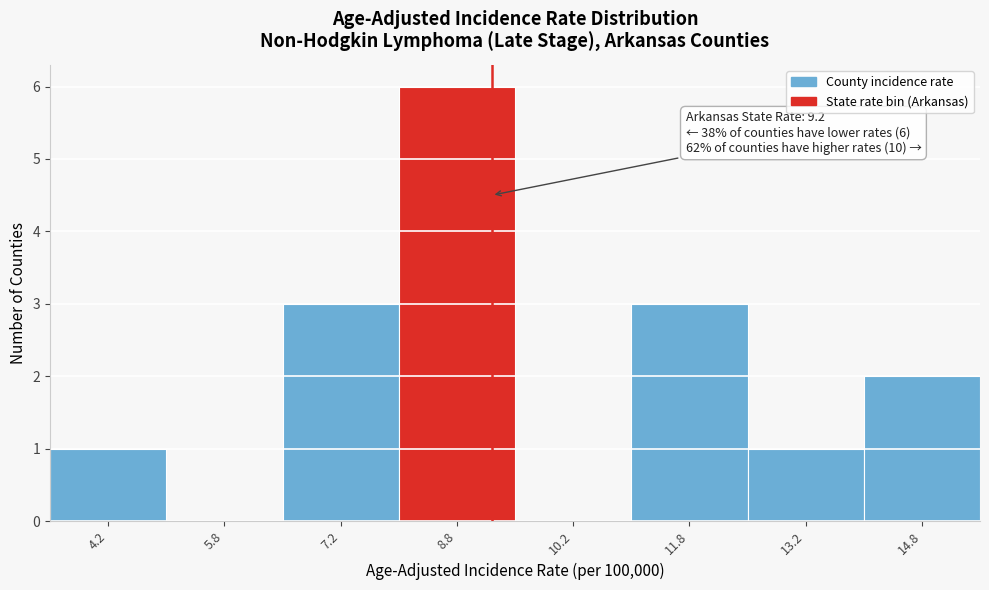

Which range on the x-axis has the tallest bar?

8.0 to 9.5